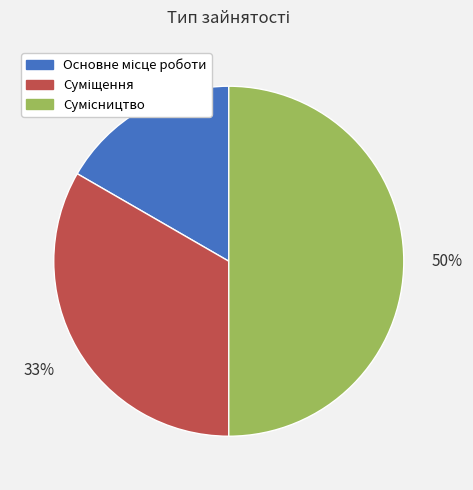

To the nearest percent, what is the difference between the largest and smallest slice percentages?

33%